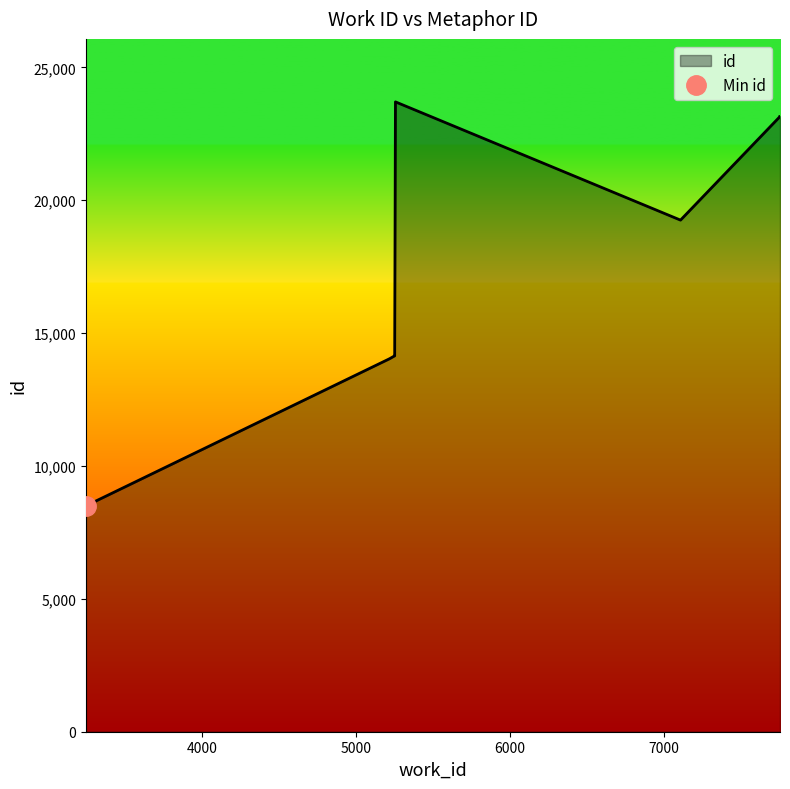

What is the greatest value displayed?

23700